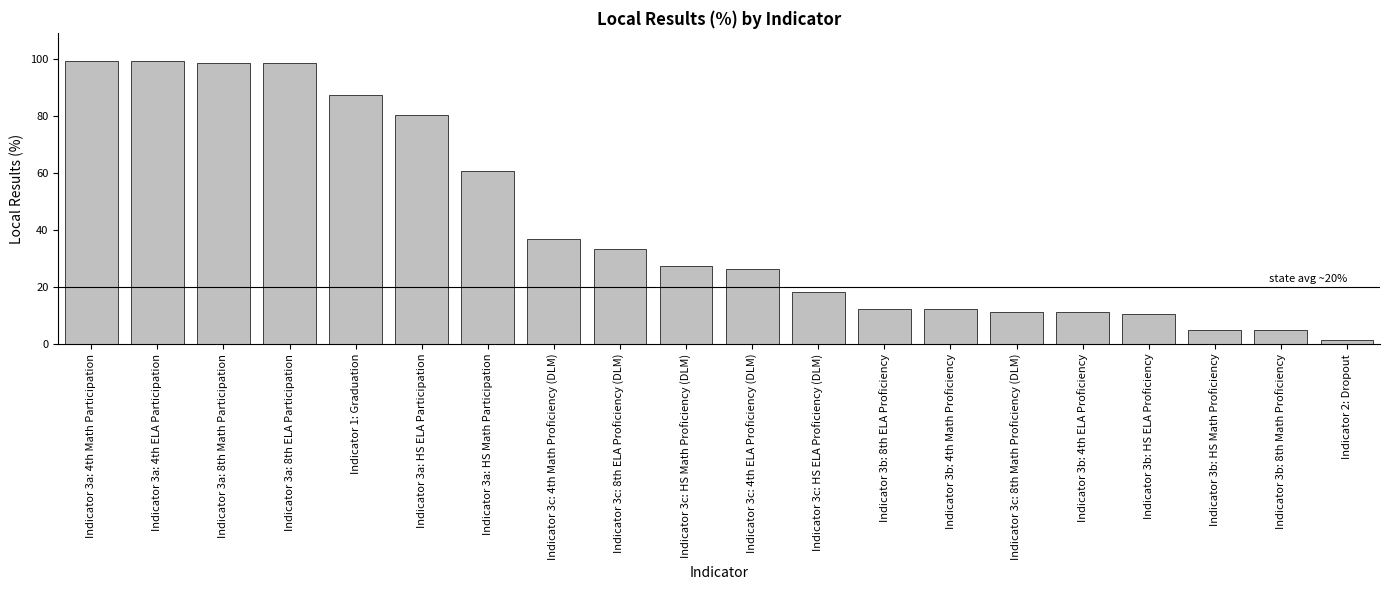

Is it true that the value at Indicator 3b: 4th ELA Proficiency is 4.9?

False